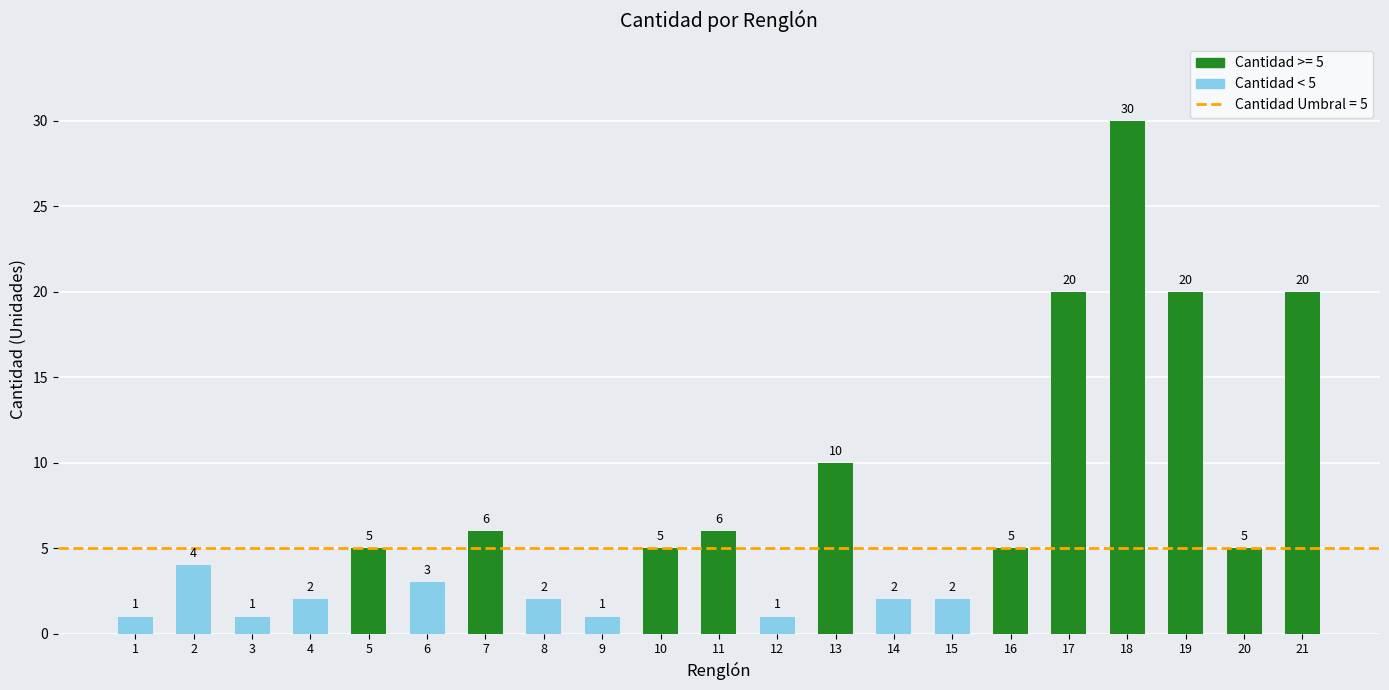

What is the value of the 5th bar from the left?

5